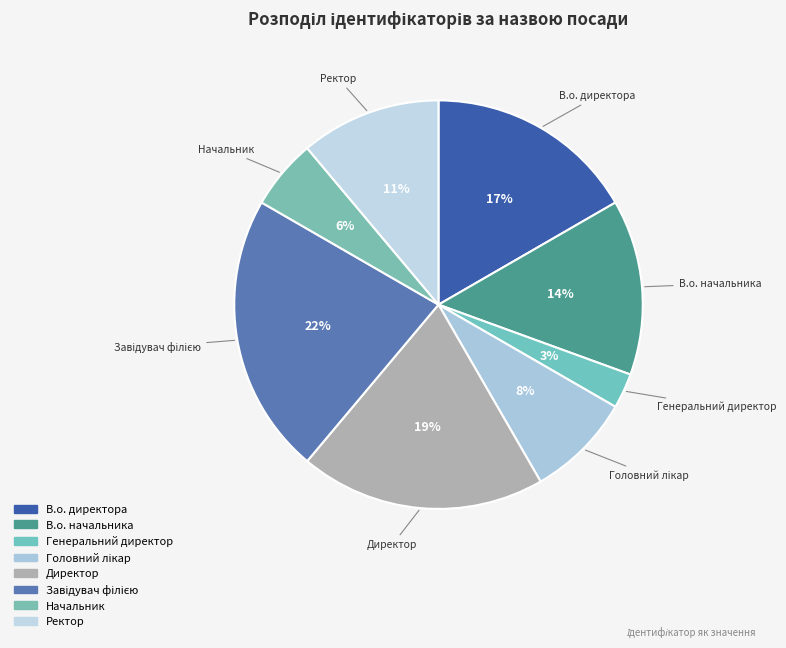

Count the number of slices in the pie.

8